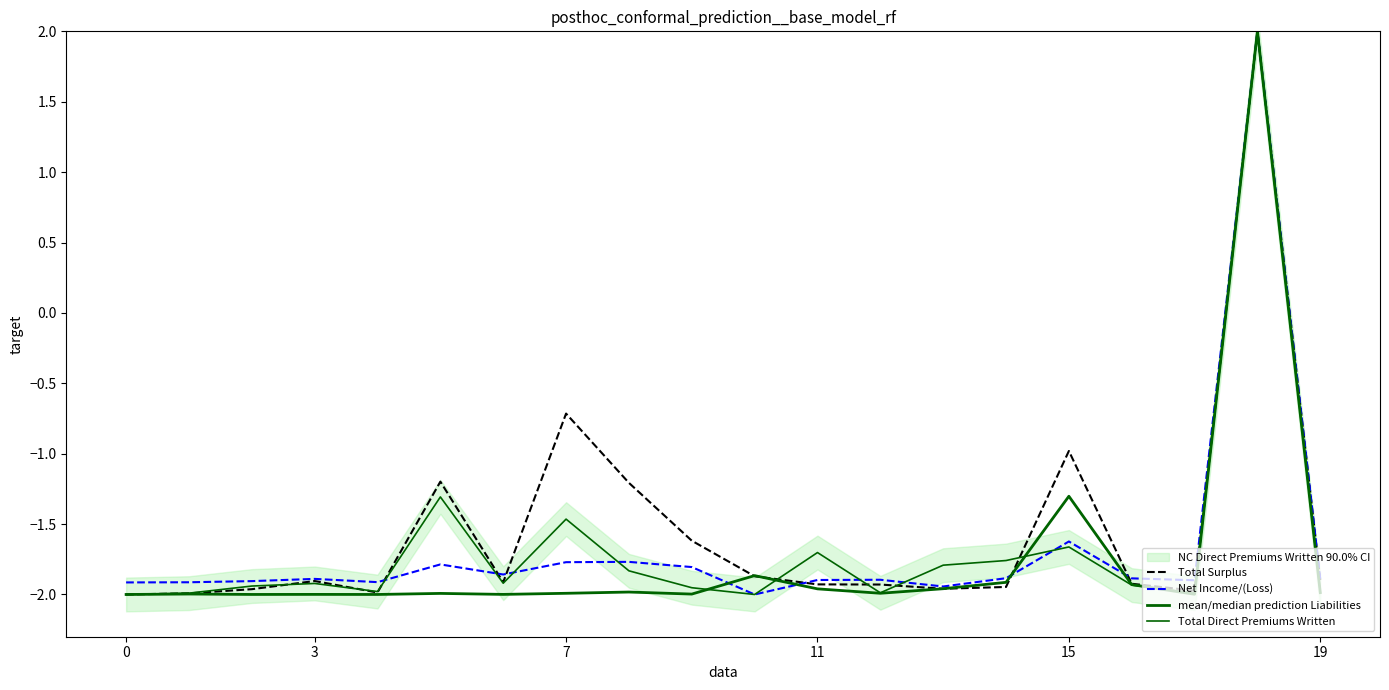

At which label does Total Surplus first exceed -1?

7